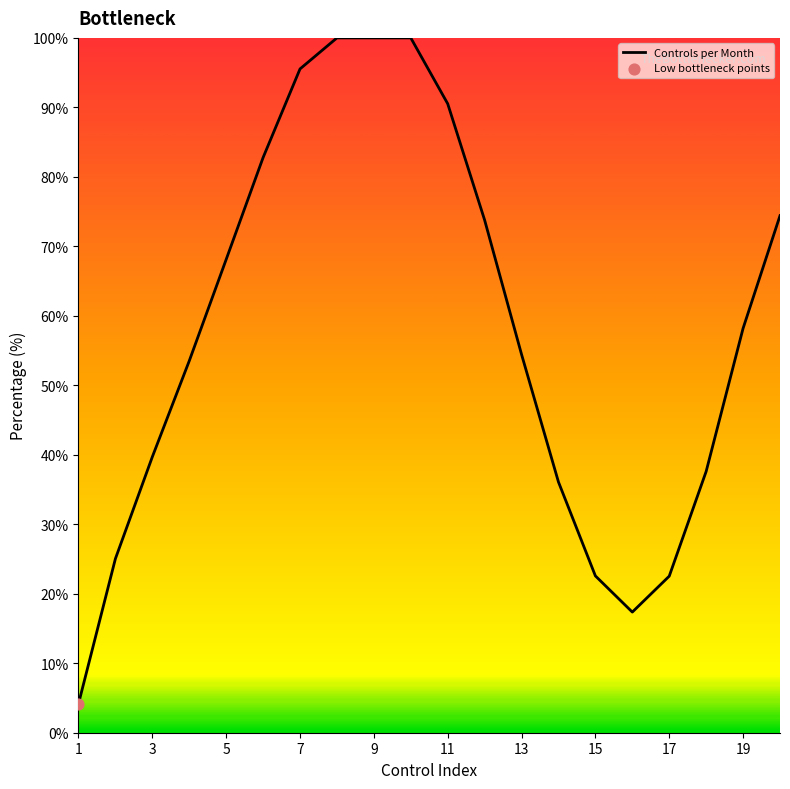

What is the difference between the maximum and minimum values?

95.8